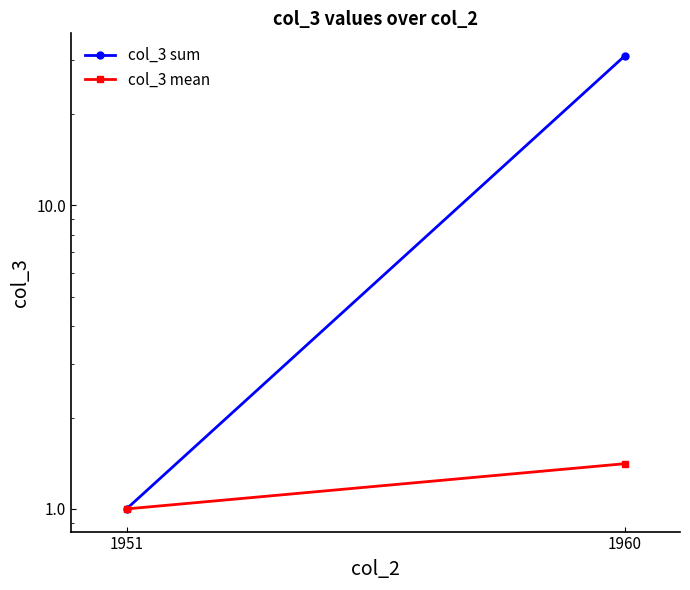

Between 1951 and 1960, which is larger?

1960